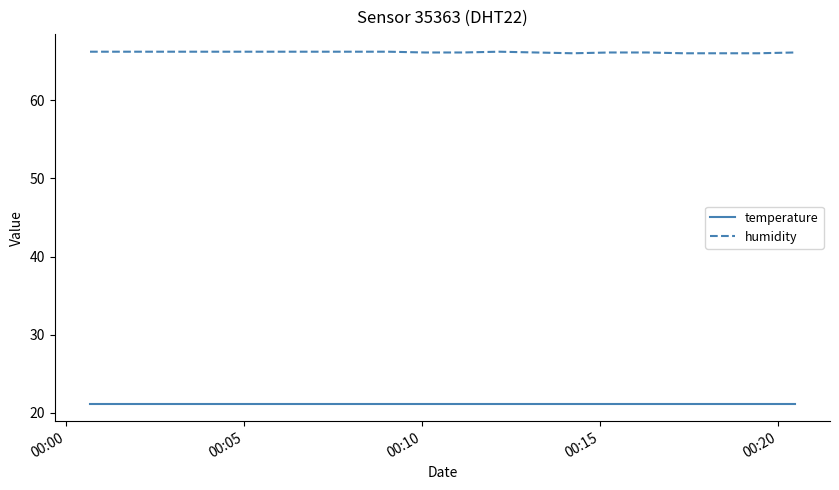

Which series has the largest total across all categories?

humidity